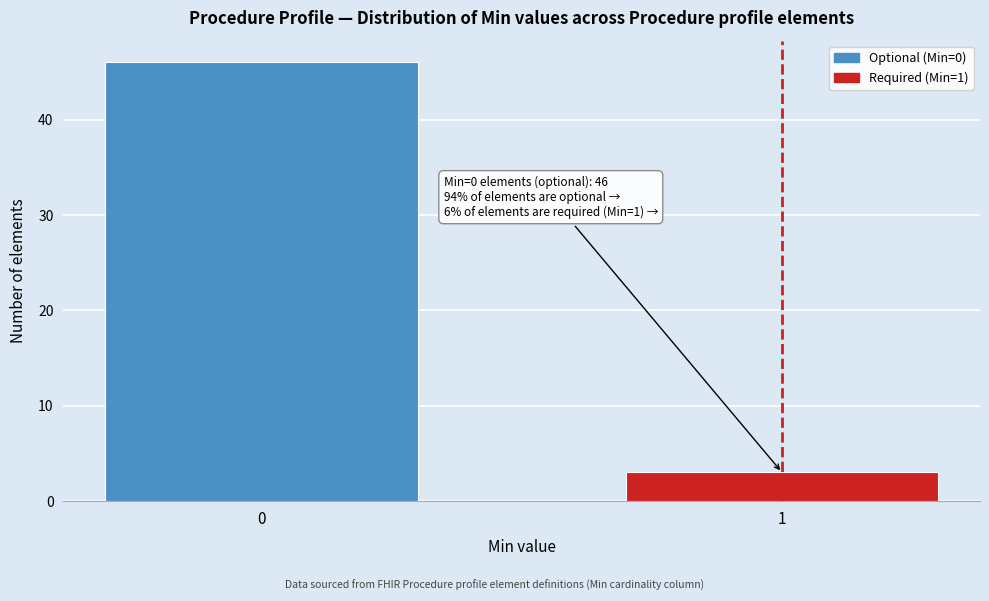

Reading left to right, what are all the values shown in this chart?

46	3